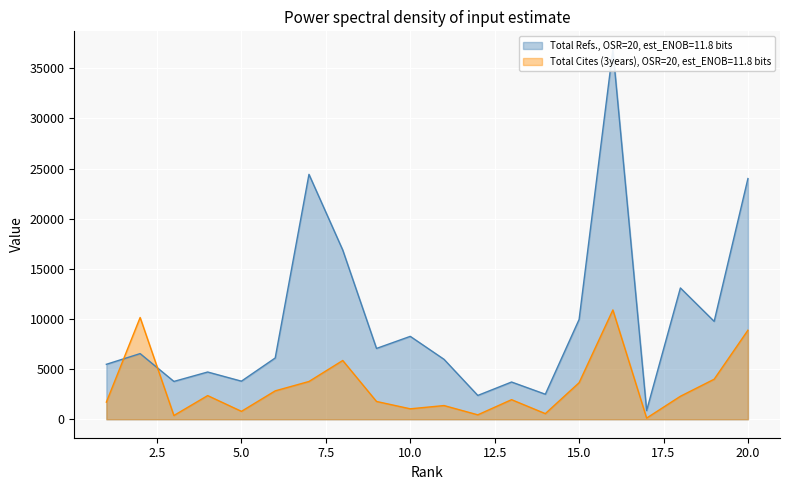

At 10, list the series in order from smallest to largest.

Total Cites (3years), Total Refs.